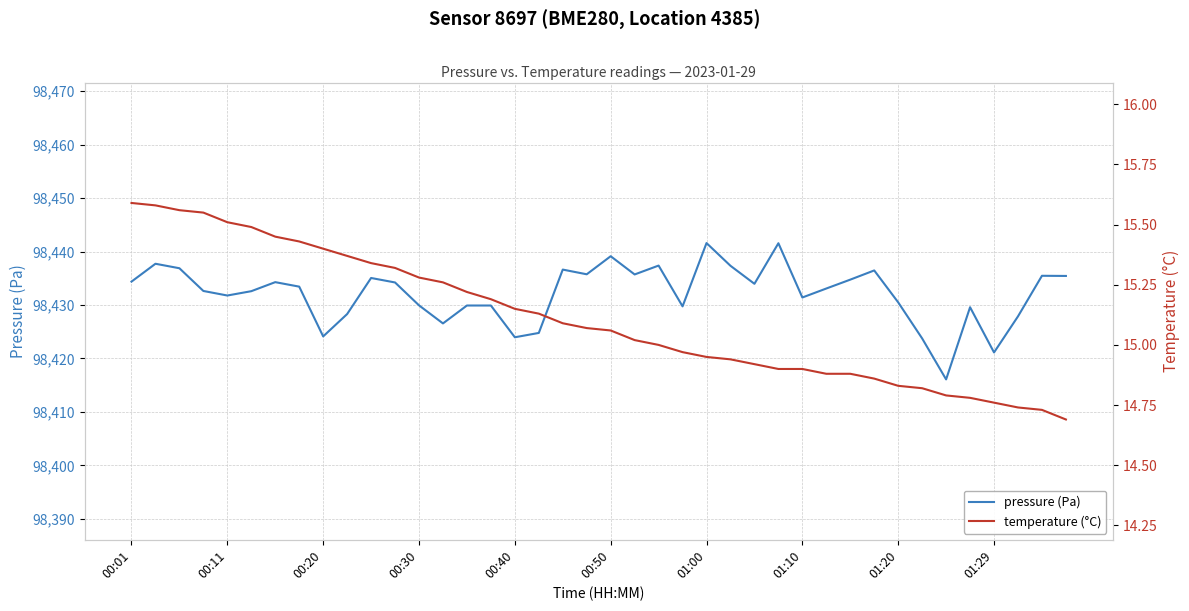

The value of pressure (Pa) at 01:00 is 33999.6. True or false?

False